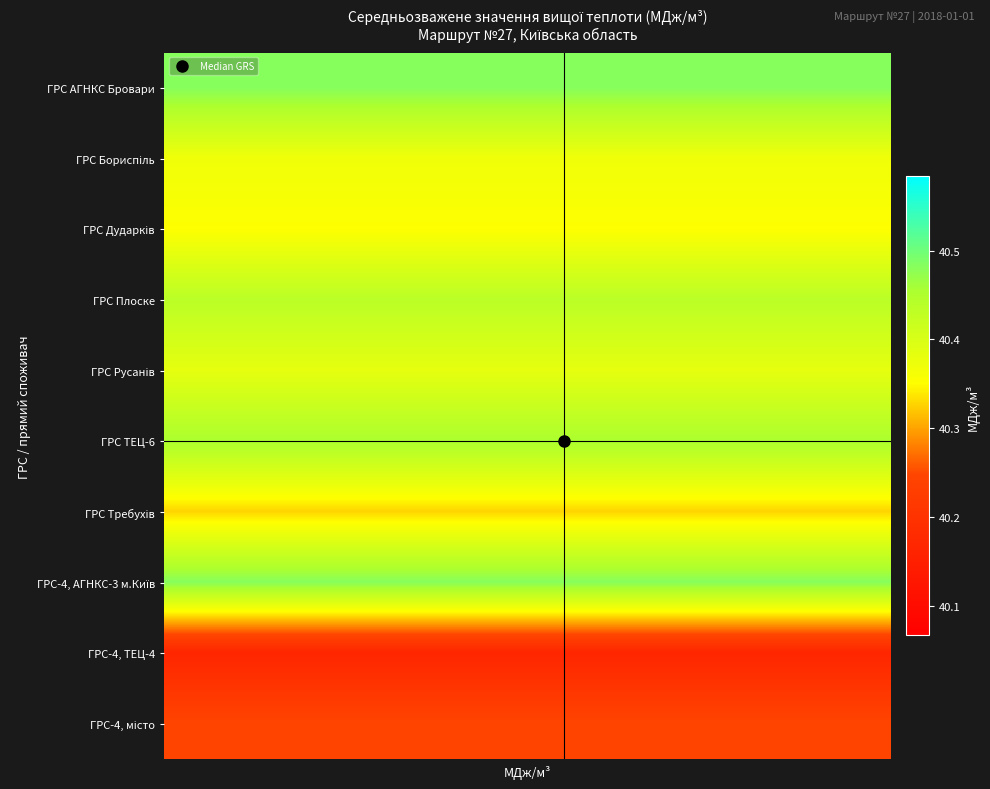

At how many categories does at least one series exceed 40?

10